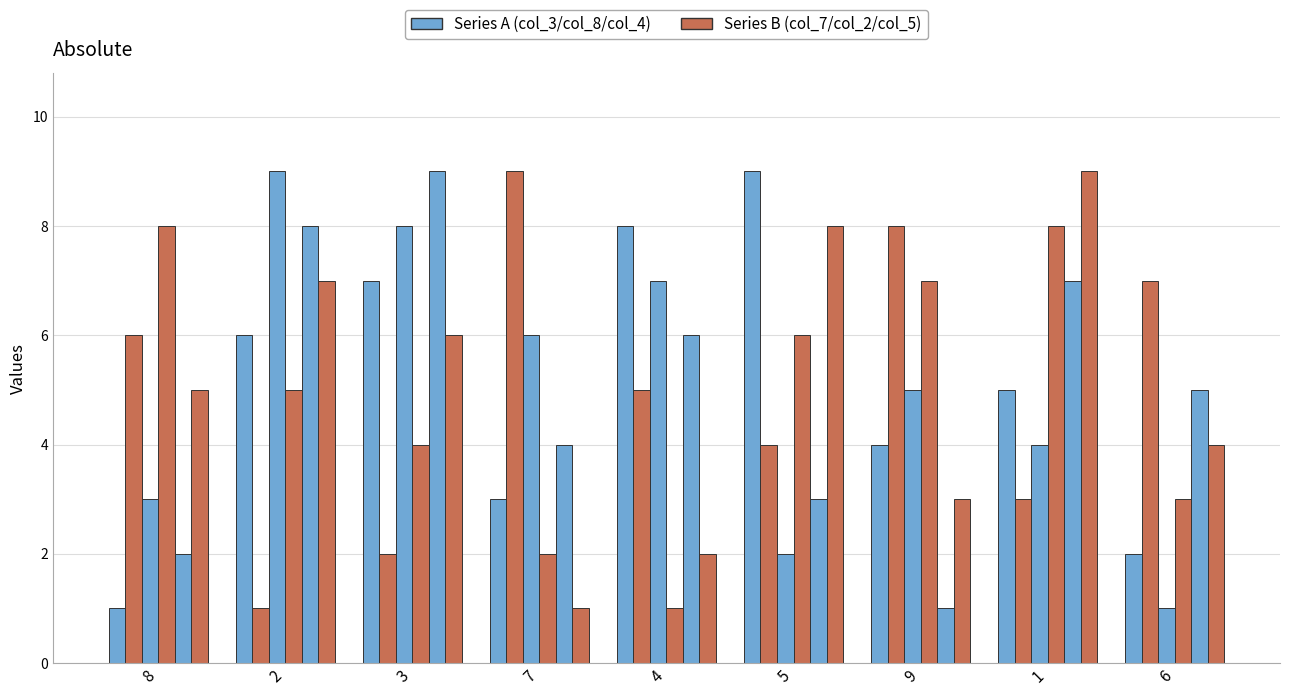

Count the number of categories in the chart.

9